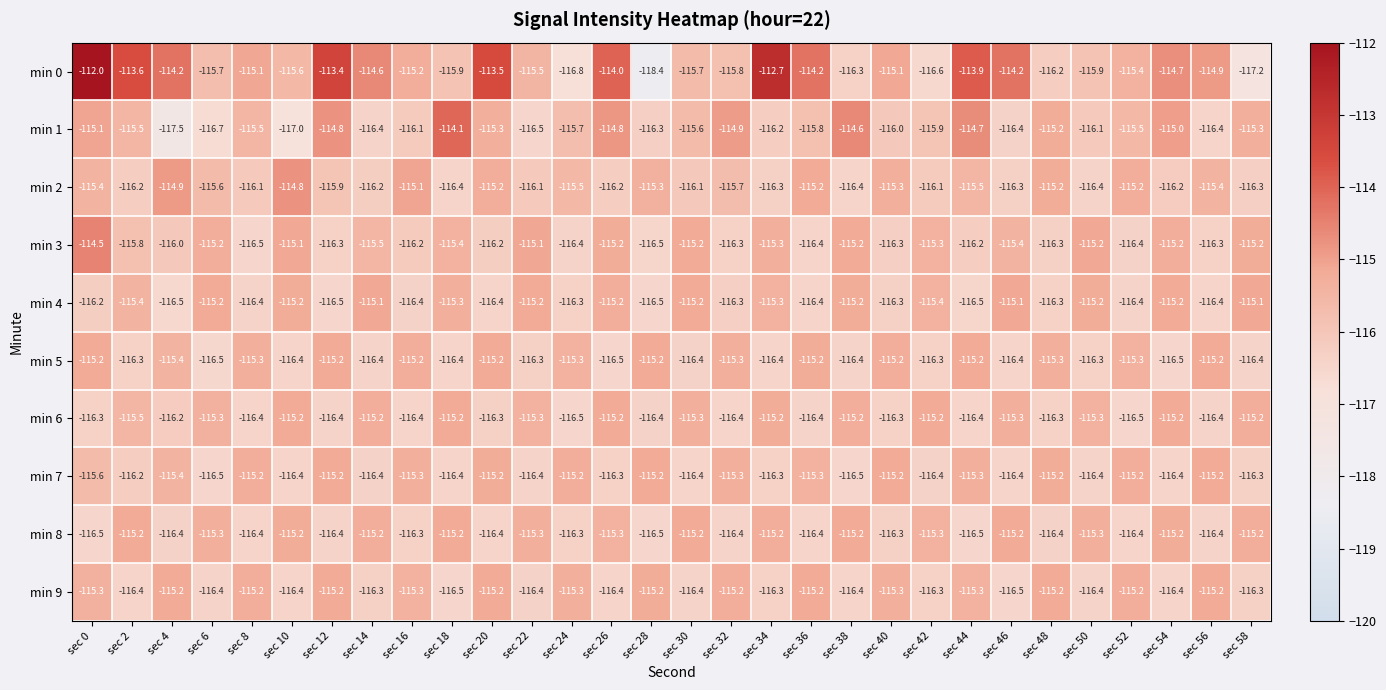

What is the spread (max minus min) of values at sec 0?

4.5